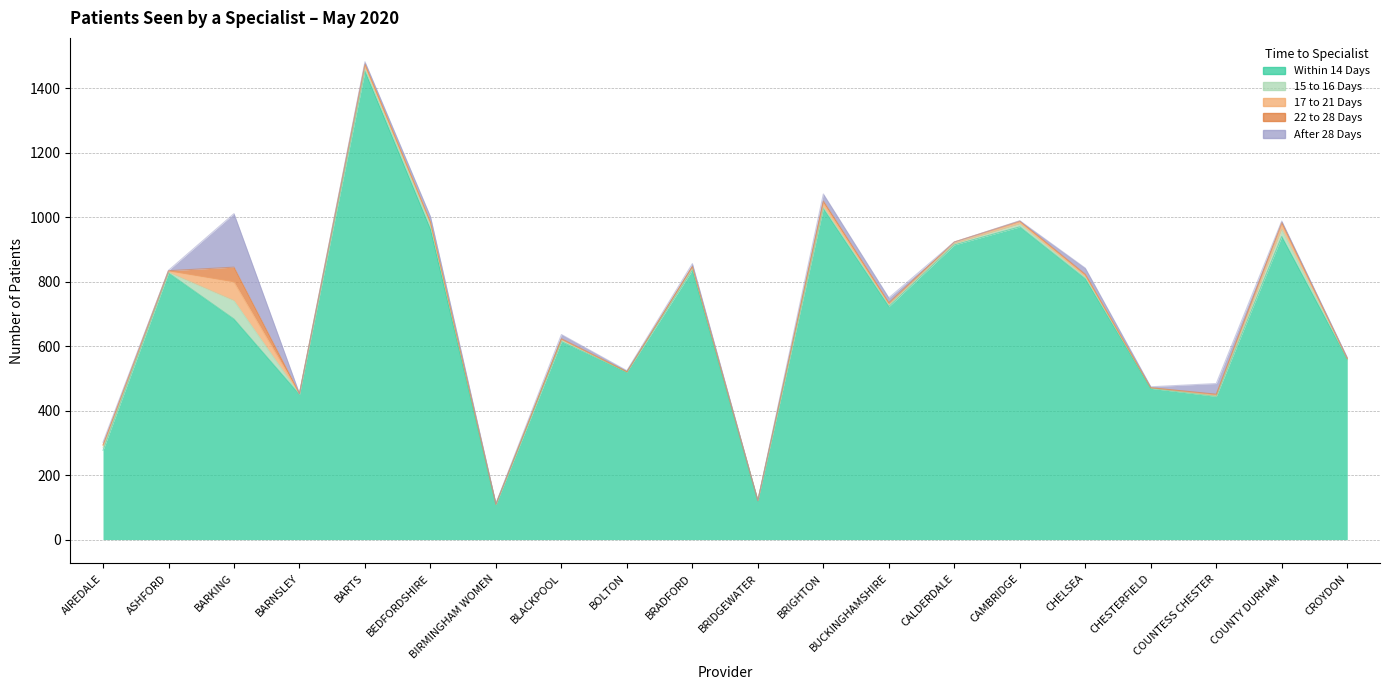

Reading right to left, list all the values displayed in this chart.

Within 14 Days: 559	940	444	469	809	970	914	723	1027	121	836	520	614	109	963	1453	450	684	827	277
15 to 16 Days: 0	22	1	1	5	9	4	6	4	0	6	0	5	0	14	8	1	57	2	8
17 to 21 Days: 3	17	4	1	6	7	5	2	13	0	4	0	2	1	6	12	2	58	4	7
22 to 28 Days: 0	5	2	0	3	2	0	4	6	0	1	1	2	0	2	2	0	46	1	2
After 28 Days: 3	4	33	3	19	1	0	15	22	0	9	3	13	2	17	7	0	166	1	8